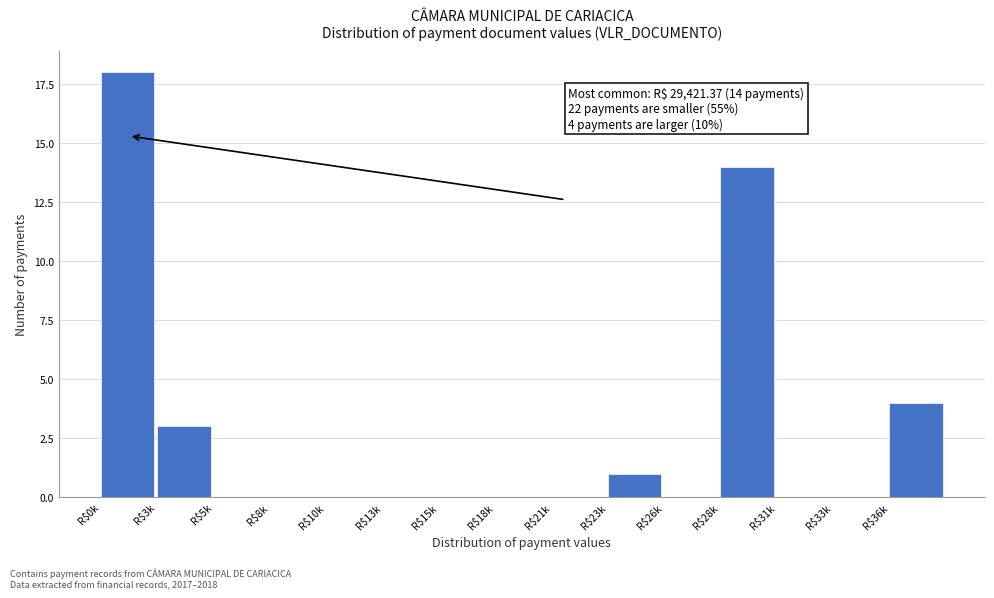

What is the sum of all values?

40